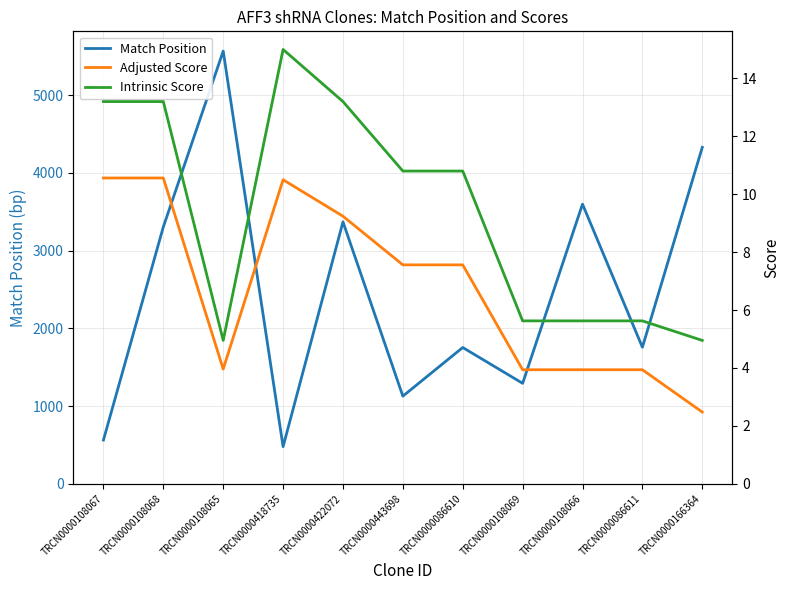

How many values in the Match Position series are below 1756?

5